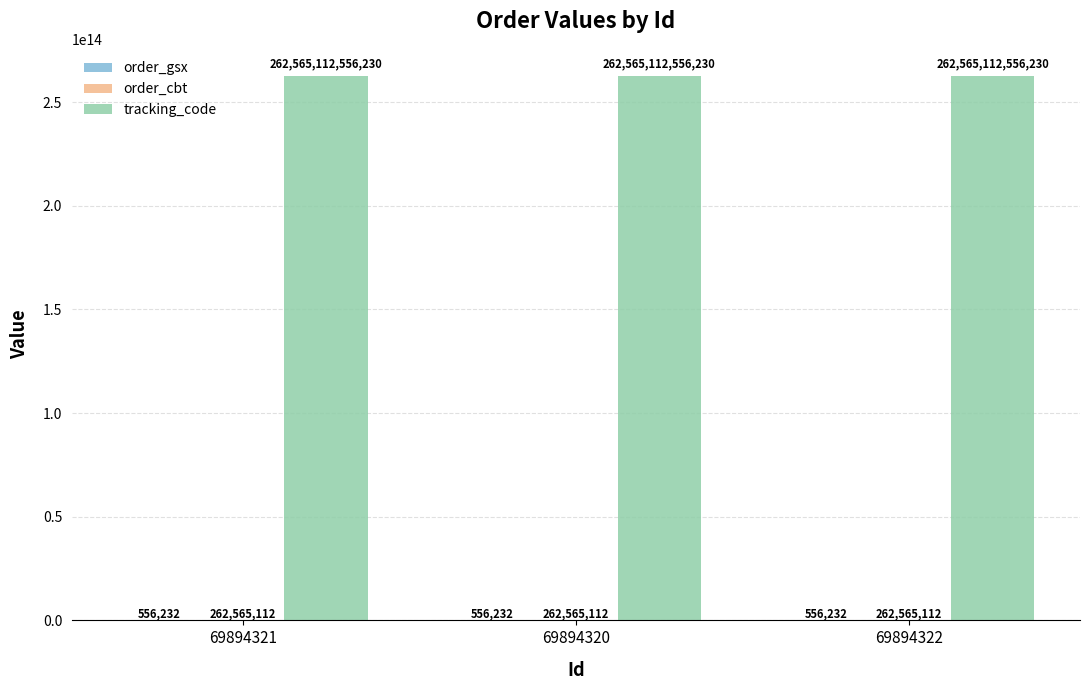

At which label is tracking_code closest to 262565112556230?

69894321